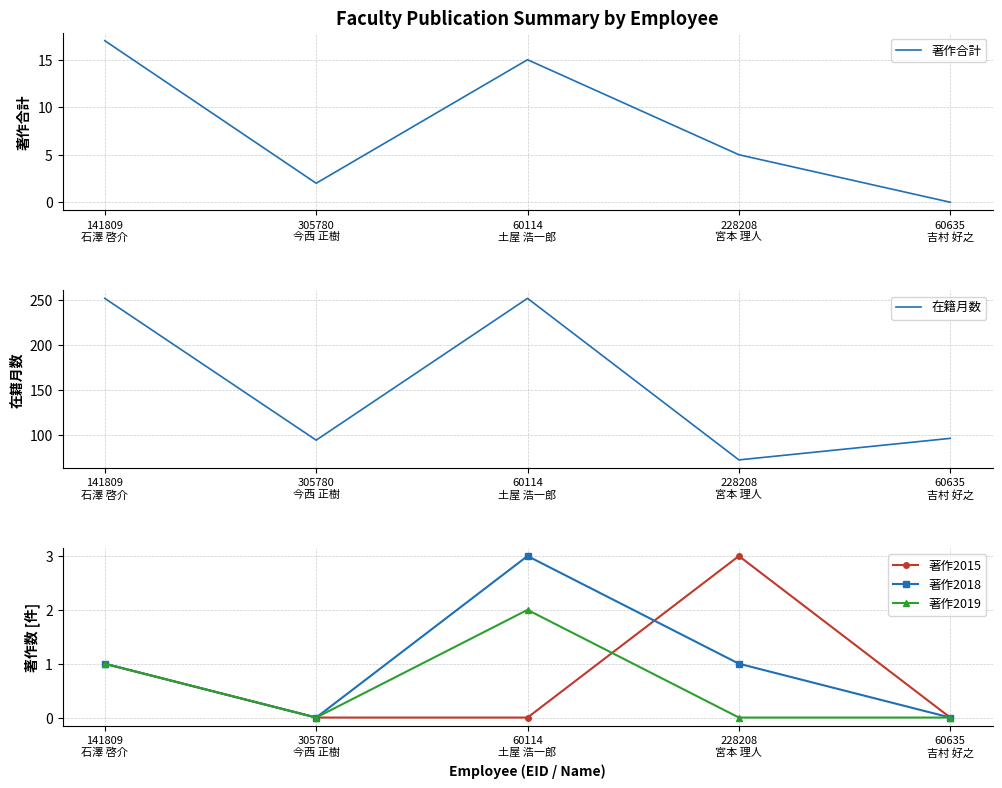

Which category has the highest value across all series?

141809
石澤 啓介